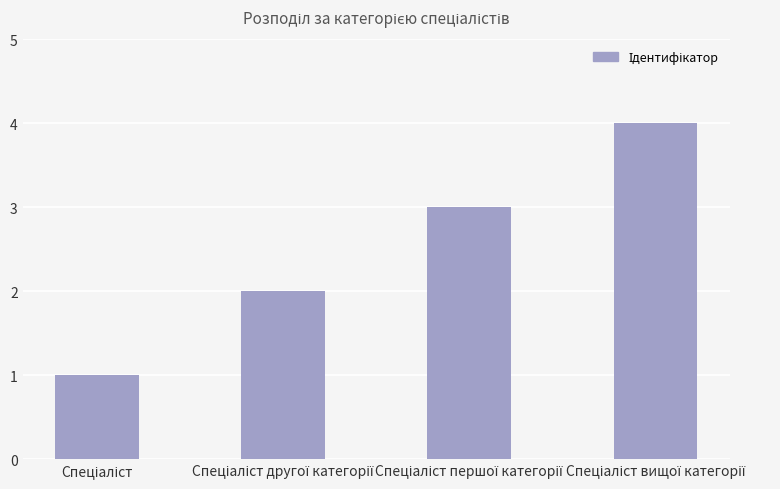

What is the greatest value displayed?

4